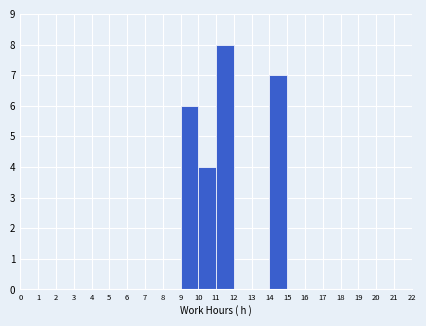

What is the height of the bar covering 9 to 10 on the x-axis? The values are not printed on the chart, so give them approximately, as read against the axis.

6